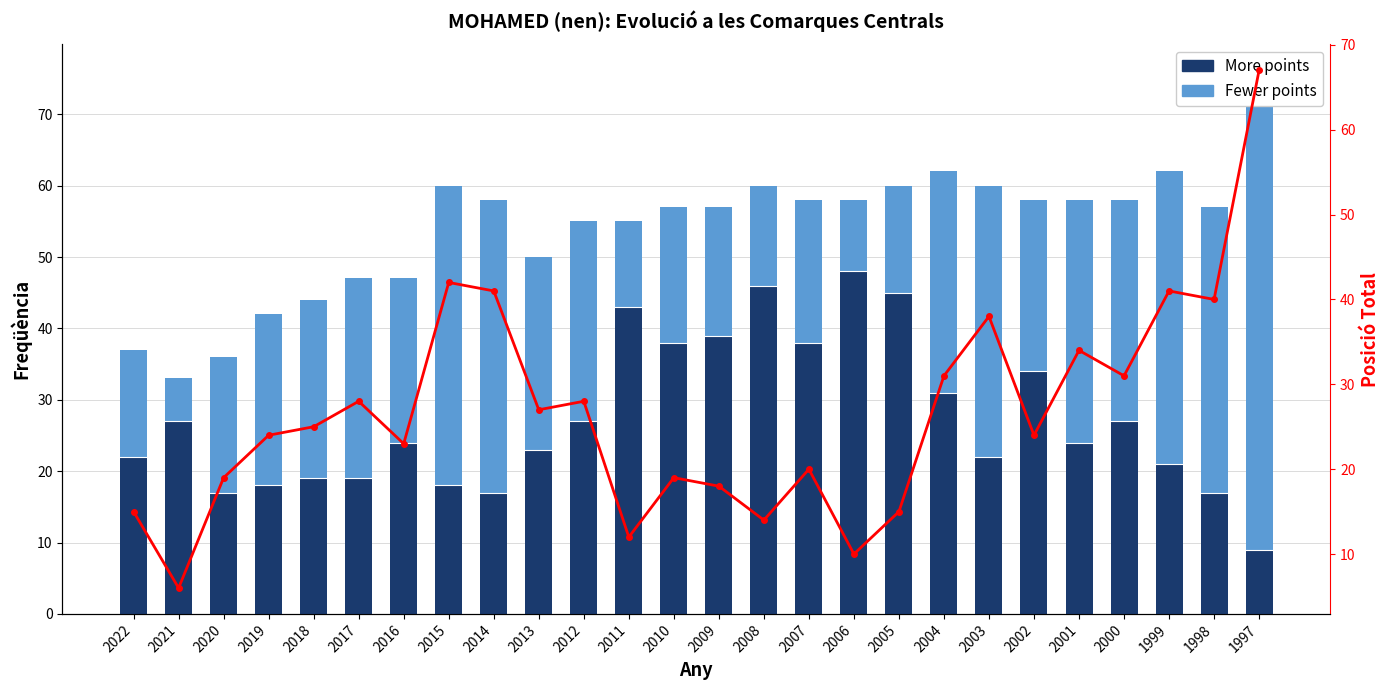

What is the difference between the second highest and minimum values in the Fewer points series?

36